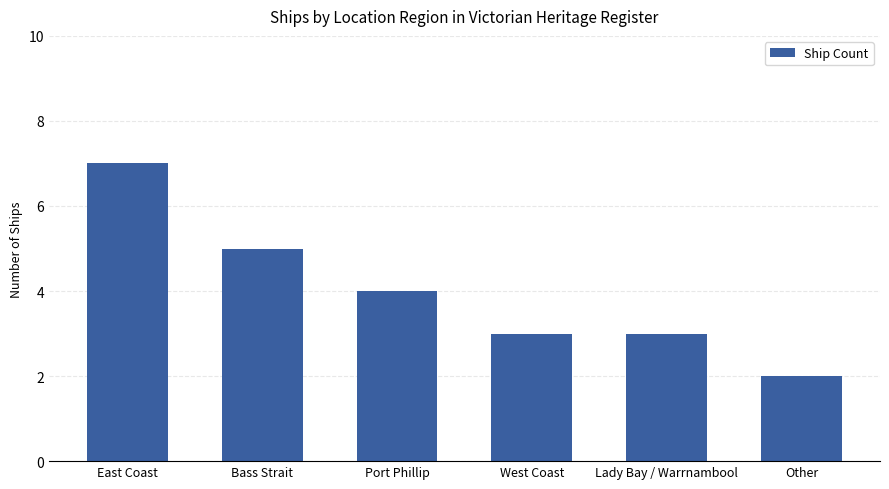

Between Lady Bay / Warrnambool and East Coast, which is larger?

East Coast